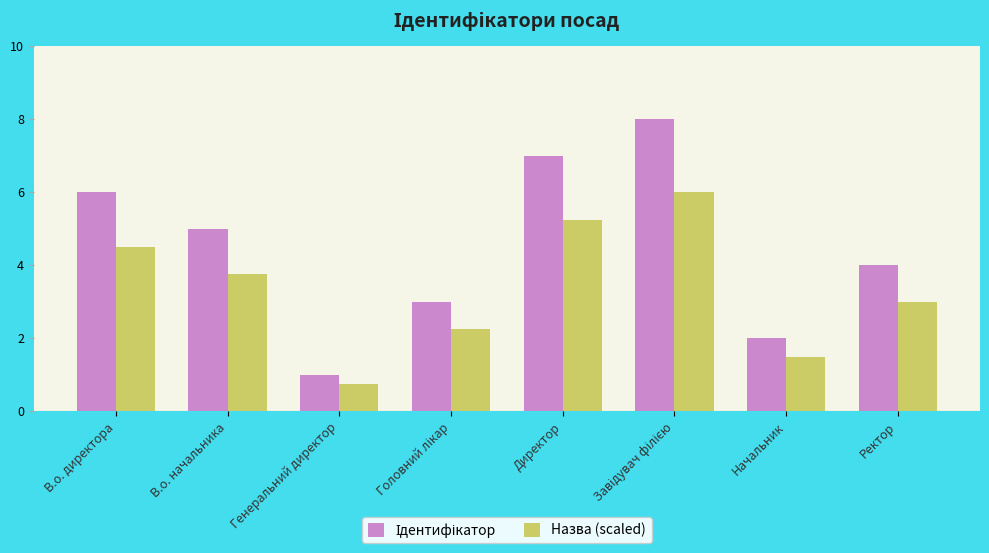

What is the sum of the Назва (scaled) values at Начальник and Директор?

6.8